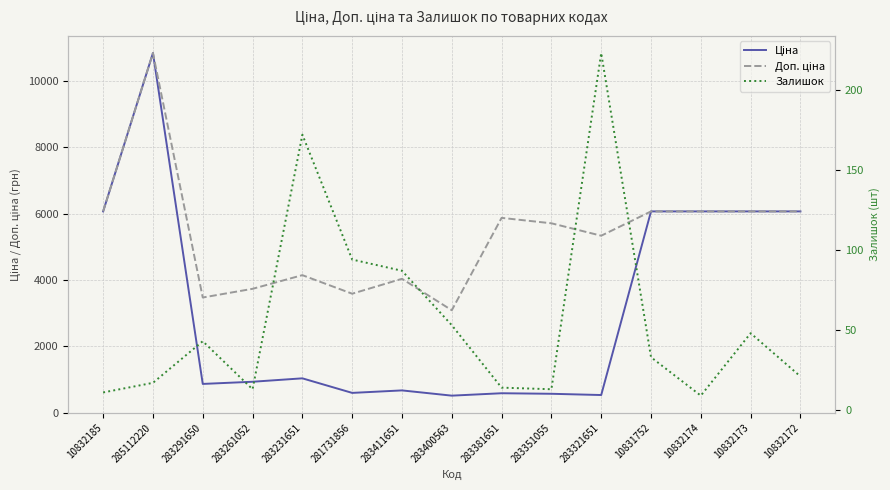

What is the maximum value for Ціна?

10840.1